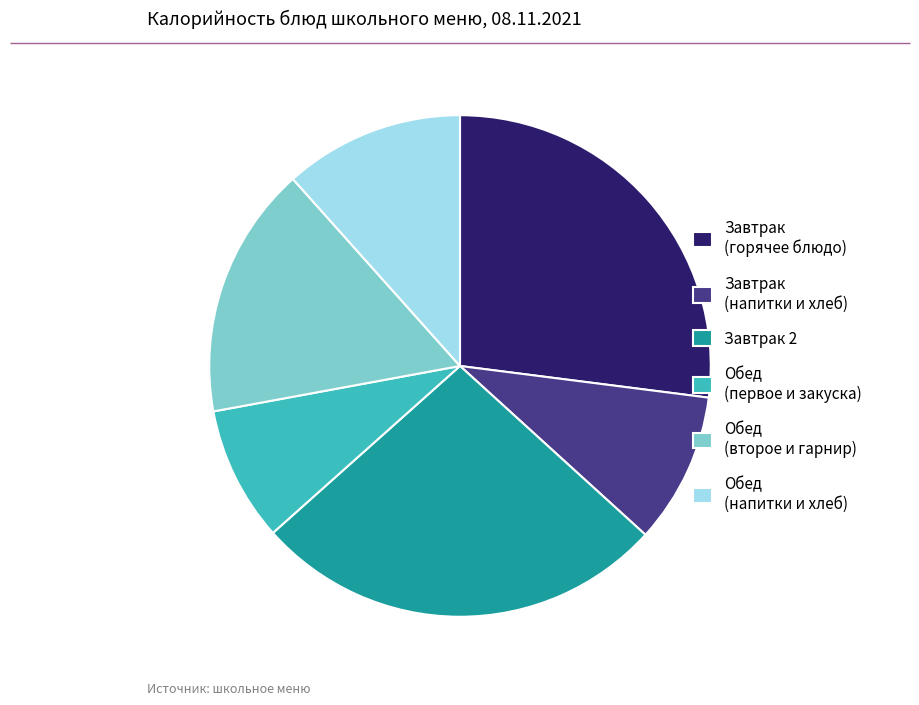

Is the sum of Завтрак (горячее блюдо) and Обед (напитки и хлеб) greater than half?

No